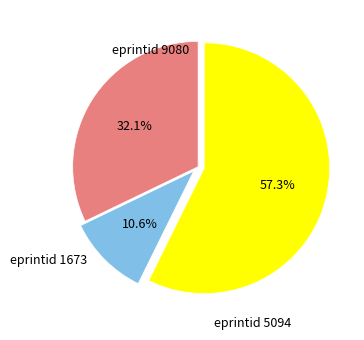

Is there a majority slice in this chart?

Yes